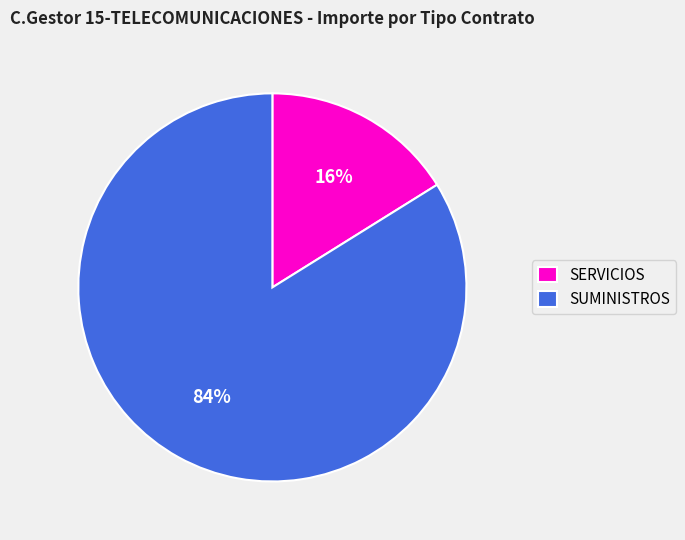

What is the ratio of the value at SUMINISTROS to the value at SERVICIOS?

5.2